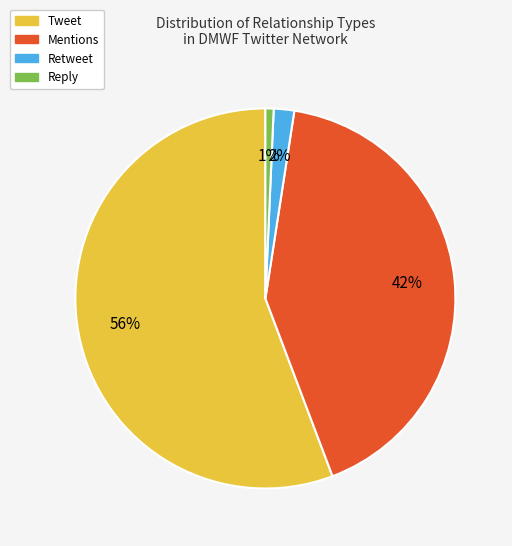

True or false: Mentions accounts for 42% of the total.

True